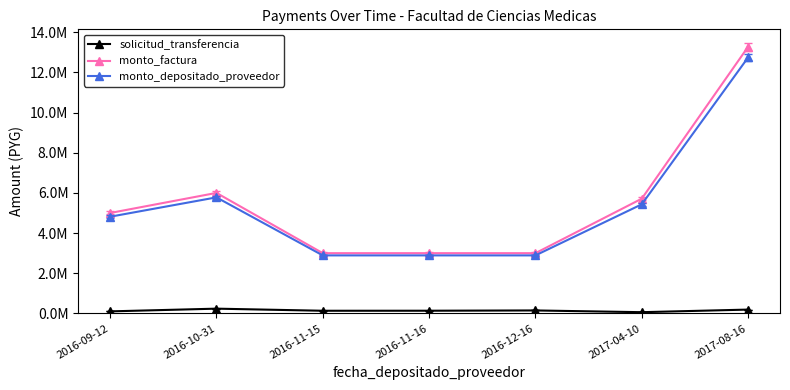

What is the difference between the second highest and second lowest values in the monto_depositado_proveedor series?

2888800